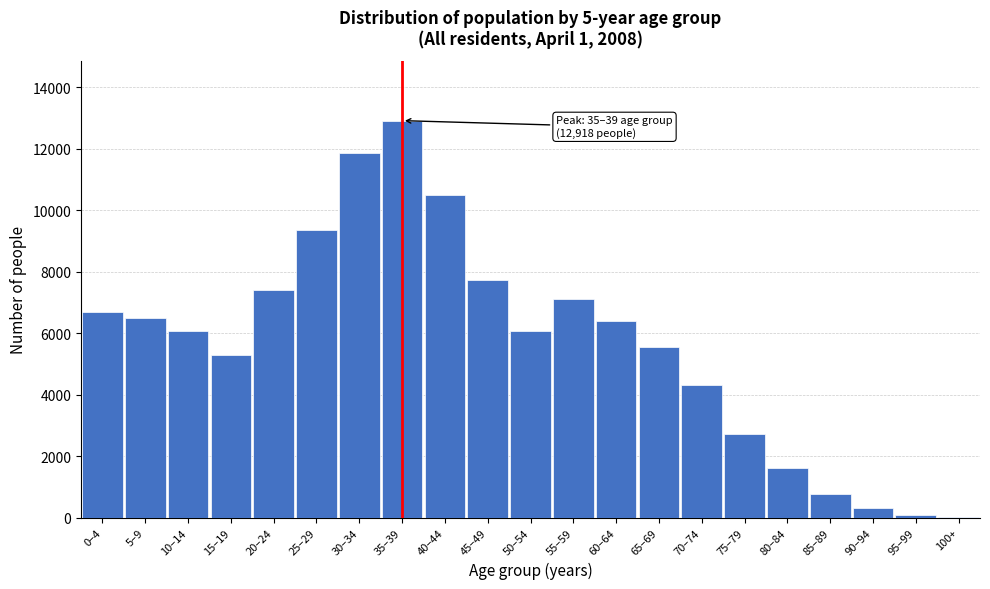

Which has a higher value, 45–49 or 40–44?

40–44